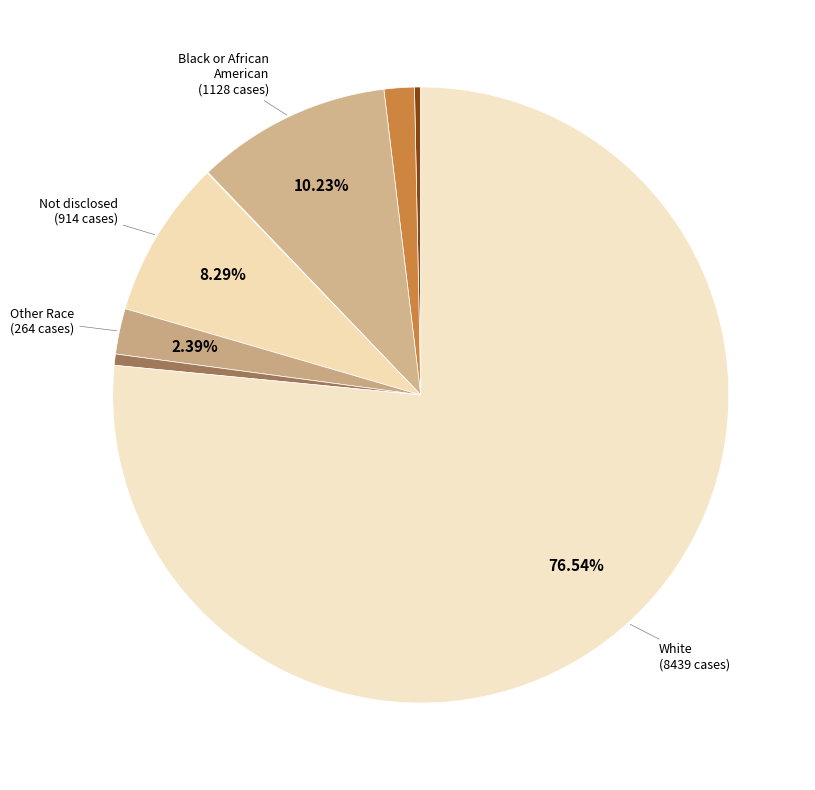

To the nearest percent, what is the average slice percentage?

12%